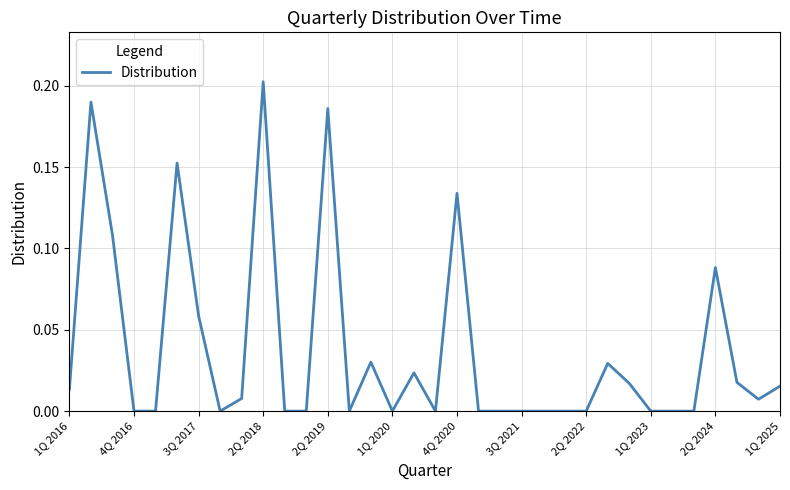

Does the chart display data point markers on the line(s)?

No